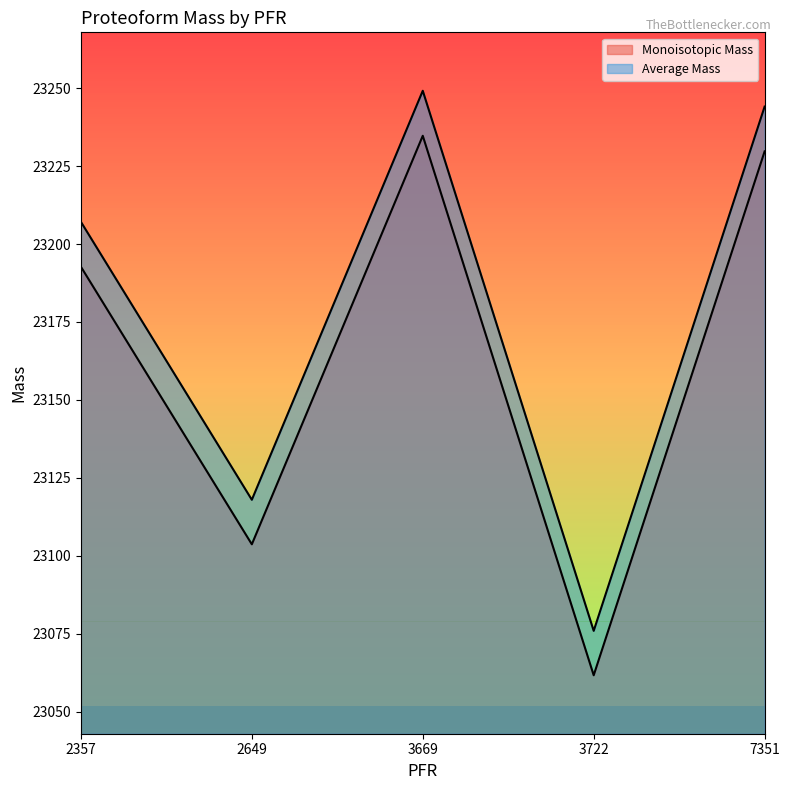

The Average Mass series shows 23244.1 at 7351. True or false?

True